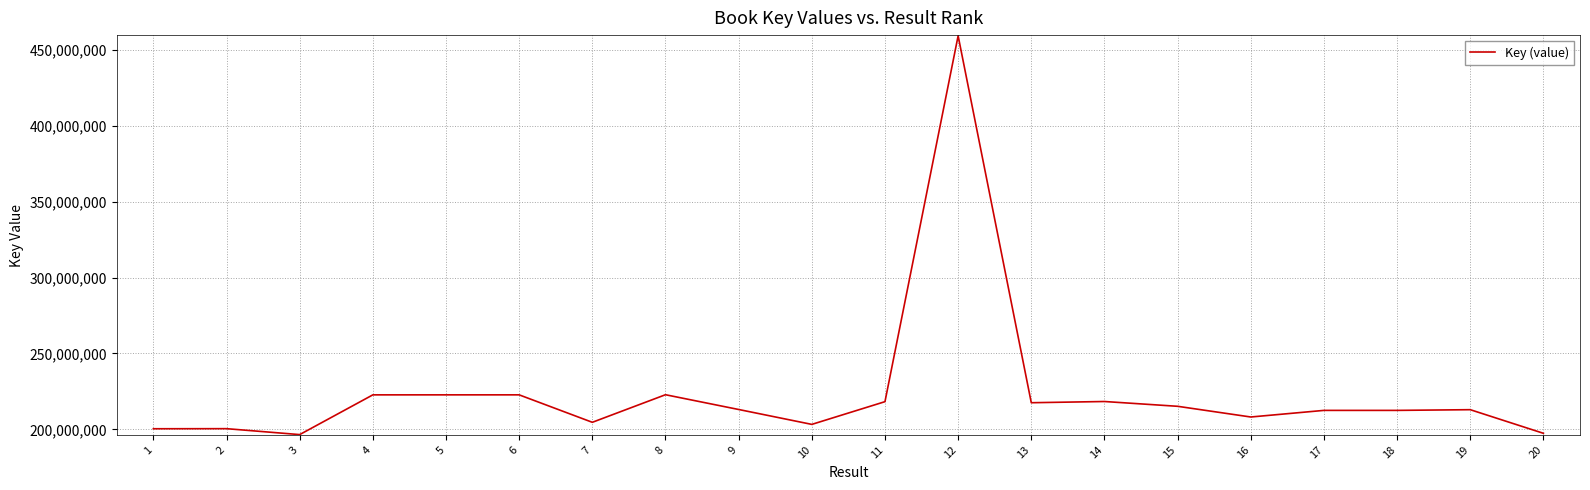

What is the sum of the values at 6 and 10?

426001879